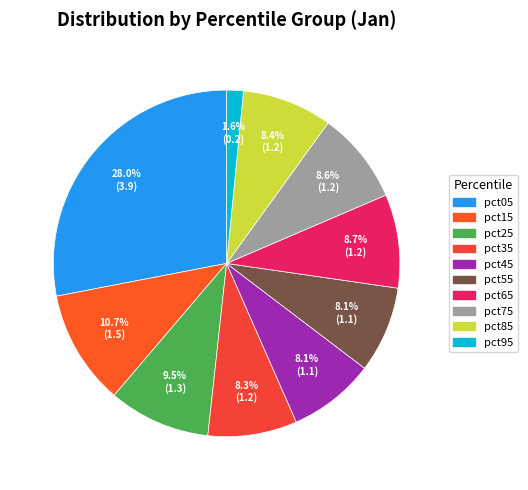

What is the ratio of the value at pct55 to the value at pct15?

0.8